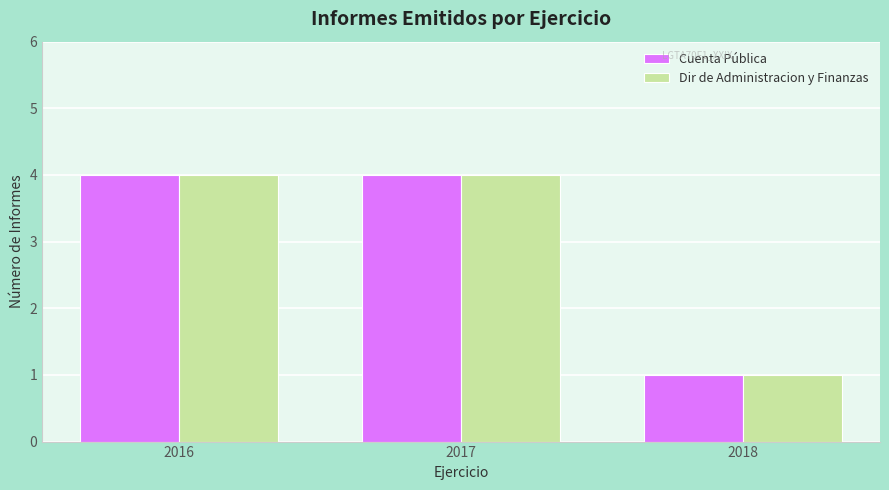

What are all the series names shown in the legend?

Cuenta Pública, Dir de Administracion y Finanzas